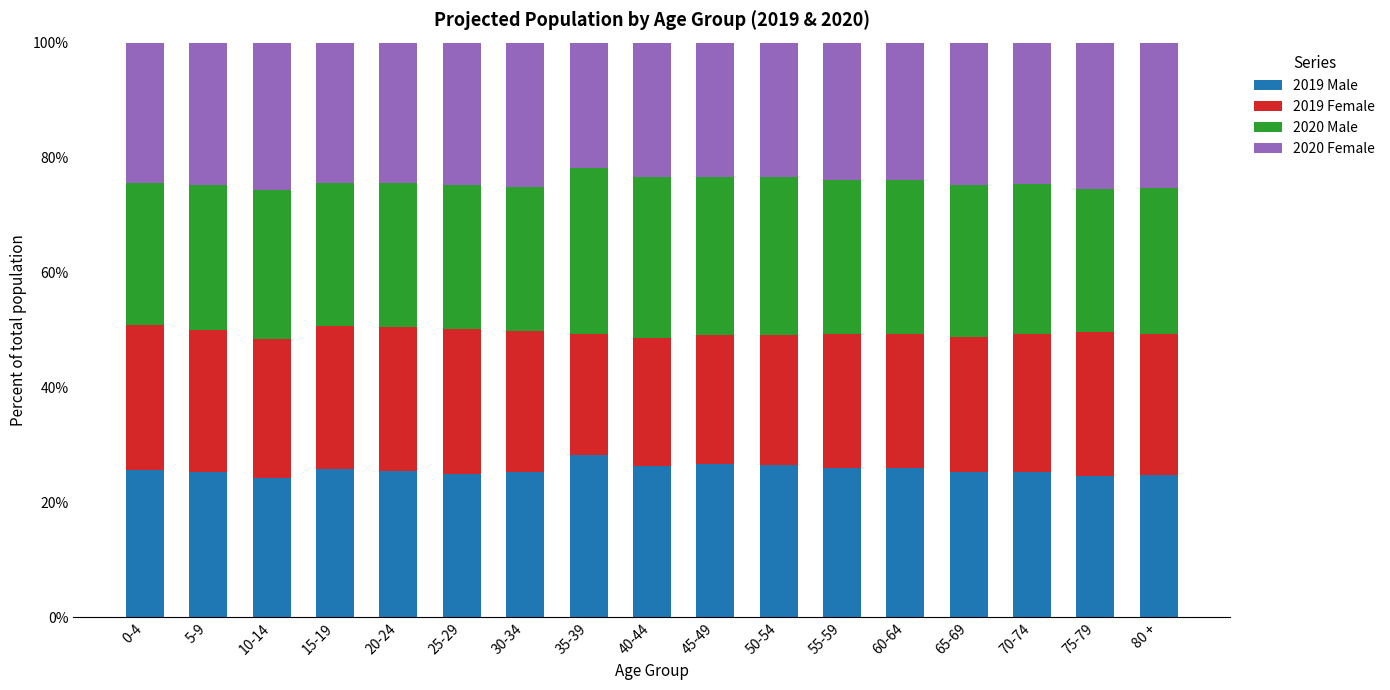

What are all the series names shown in the legend?

2019 Male, 2019 Female, 2020 Male, 2020 Female